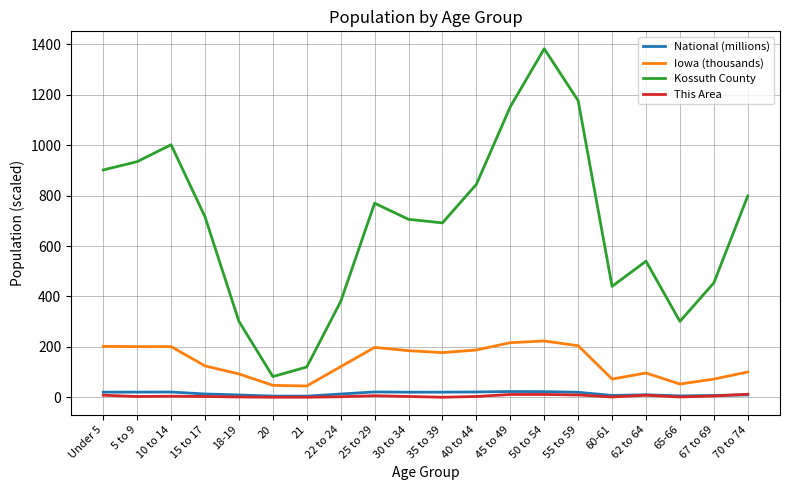

Which series has the largest range (max minus min)?

Kossuth County